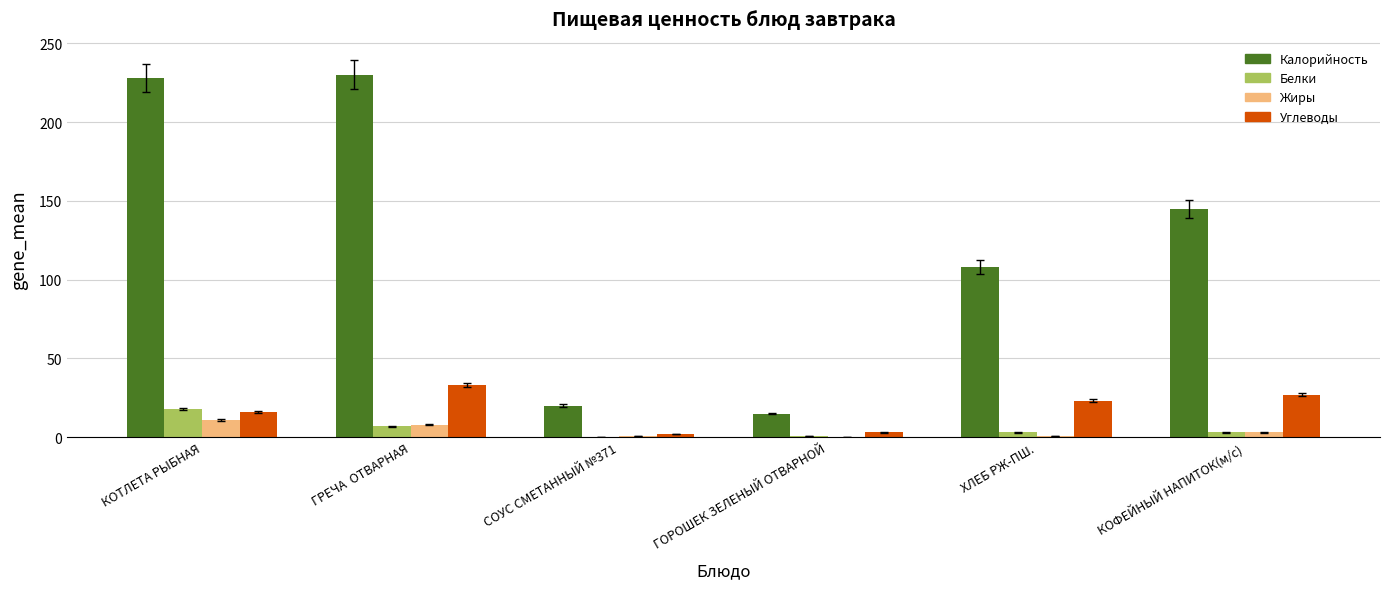

Is the value of Калорийность at КОФЕЙНЫЙ НАПИТОК(м/с) greater than the value of Белки at СОУС СМЕТАННЫЙ №371?

Yes